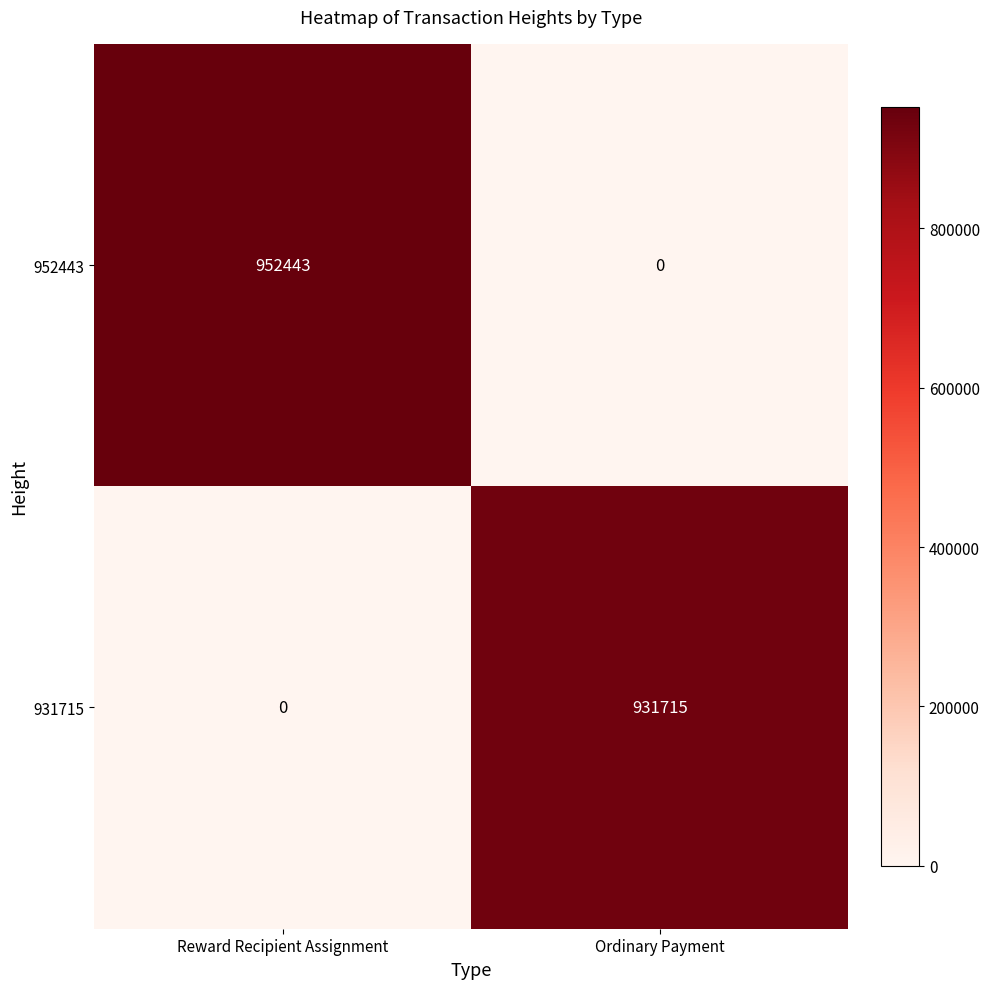

What is the sum of the 952443 values at Ordinary Payment and Reward Recipient Assignment?

952443